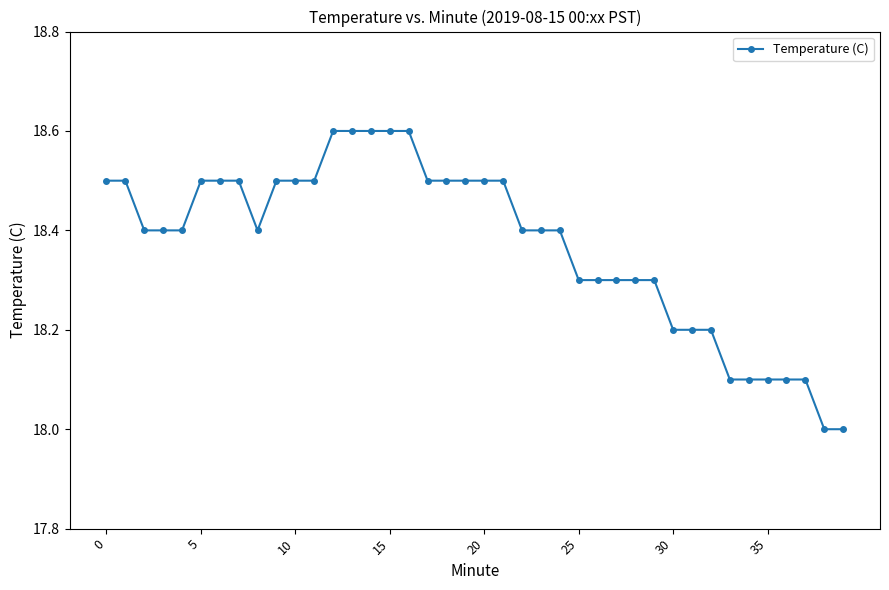

How many lines are shown in the chart?

1